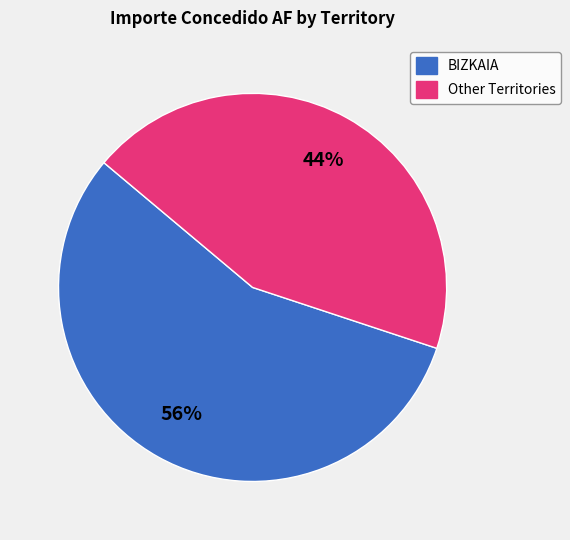

Is it true that BIZKAIA is 56% of the pie?

True